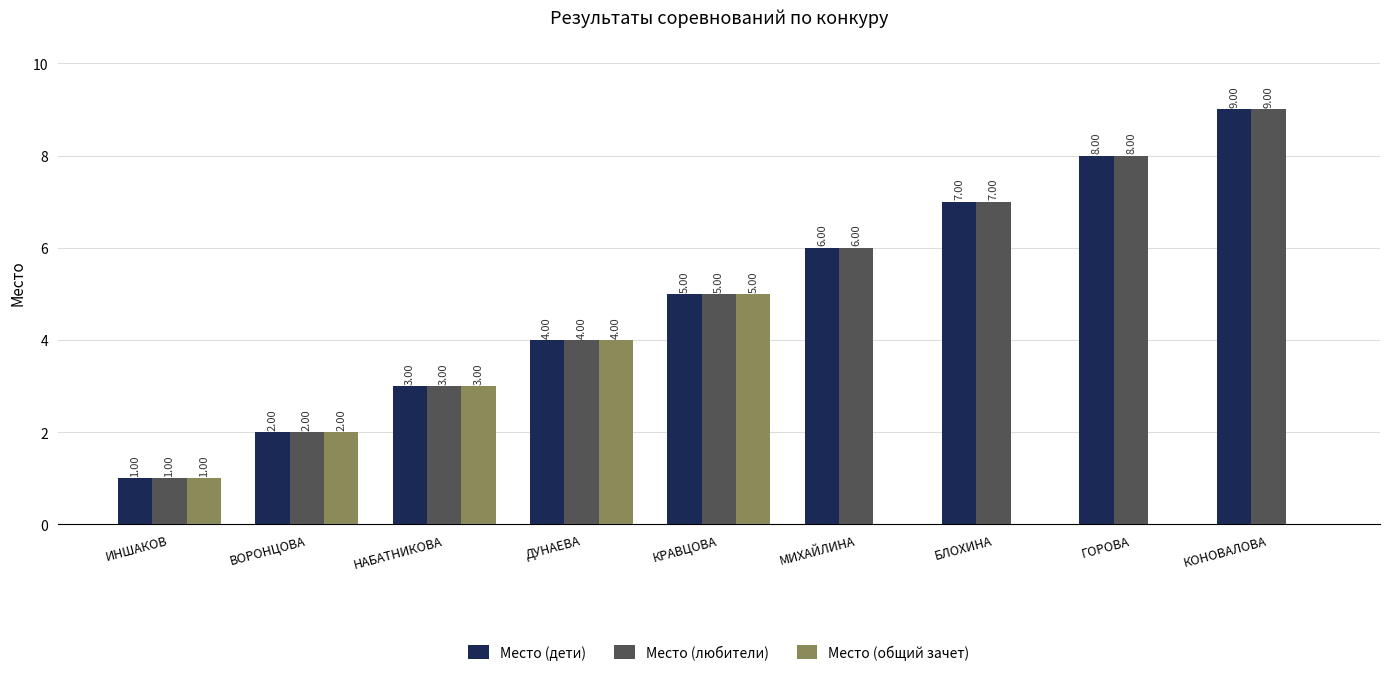

What is the total value across all series at БЛОХИНА?

14